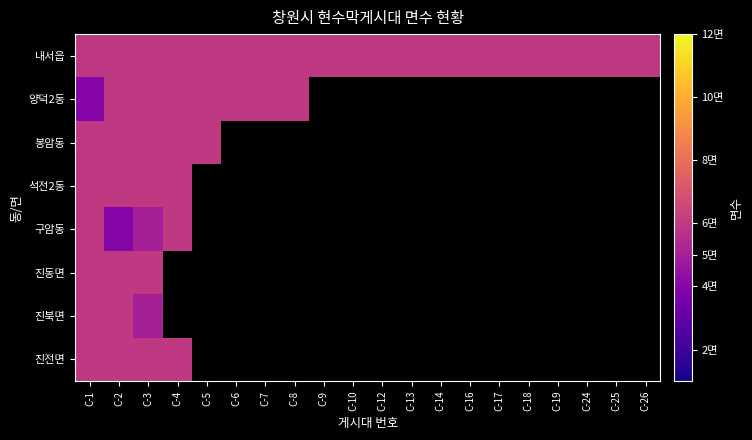

At which label does 양덕2동 reach its minimum?

C-1